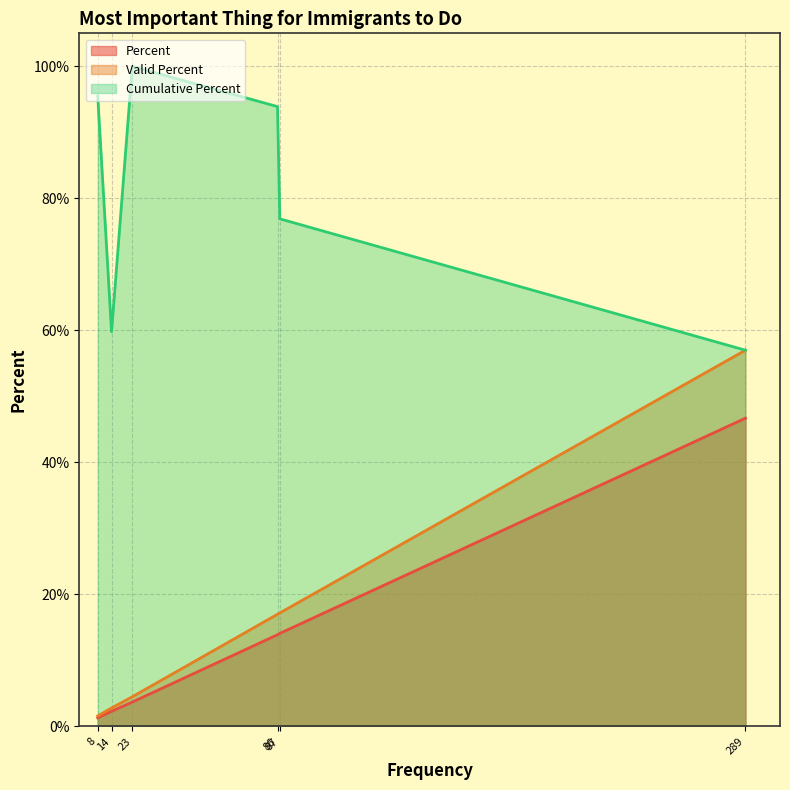

At Refused, list the series in order from smallest to largest.

Percent, Valid Percent, Cumulative Percent